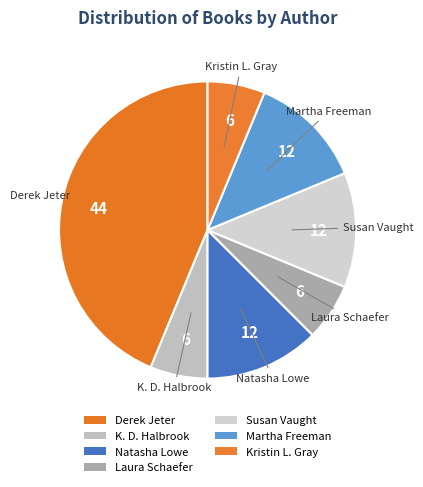

Do Martha Freeman and Laura Schaefer together represent more than half of the pie?

No